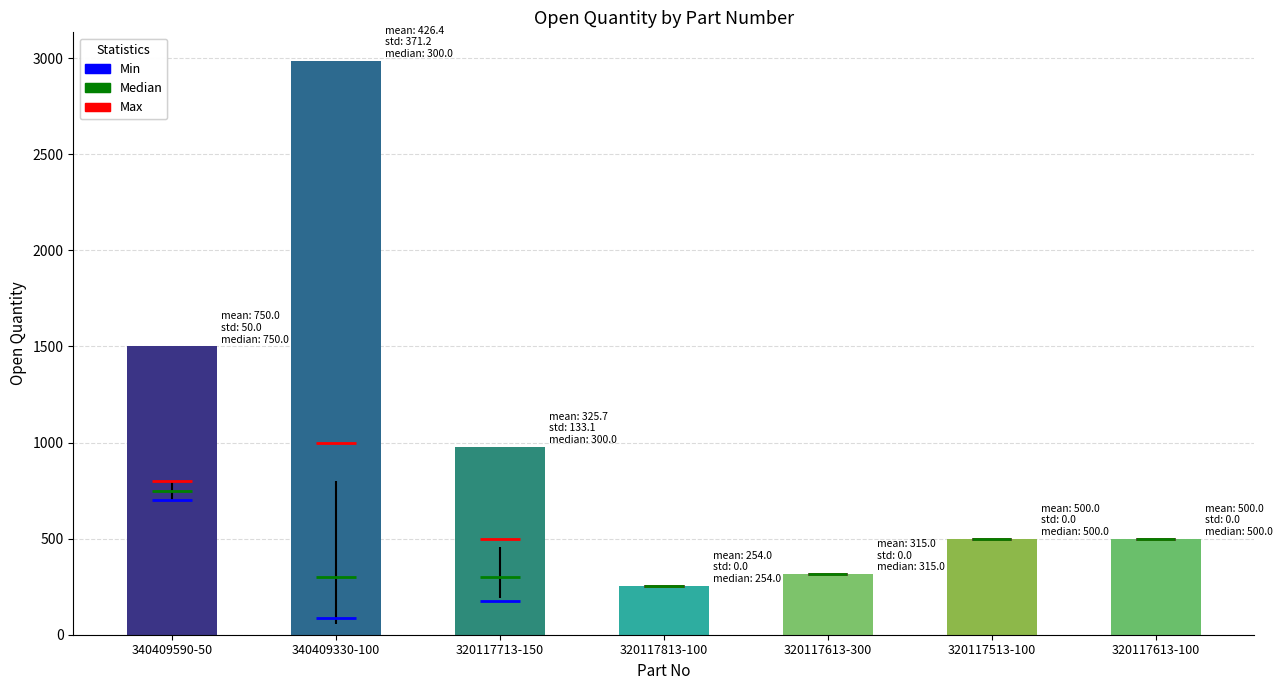

Is it true that the value at 340409590-50 is 1500?

True